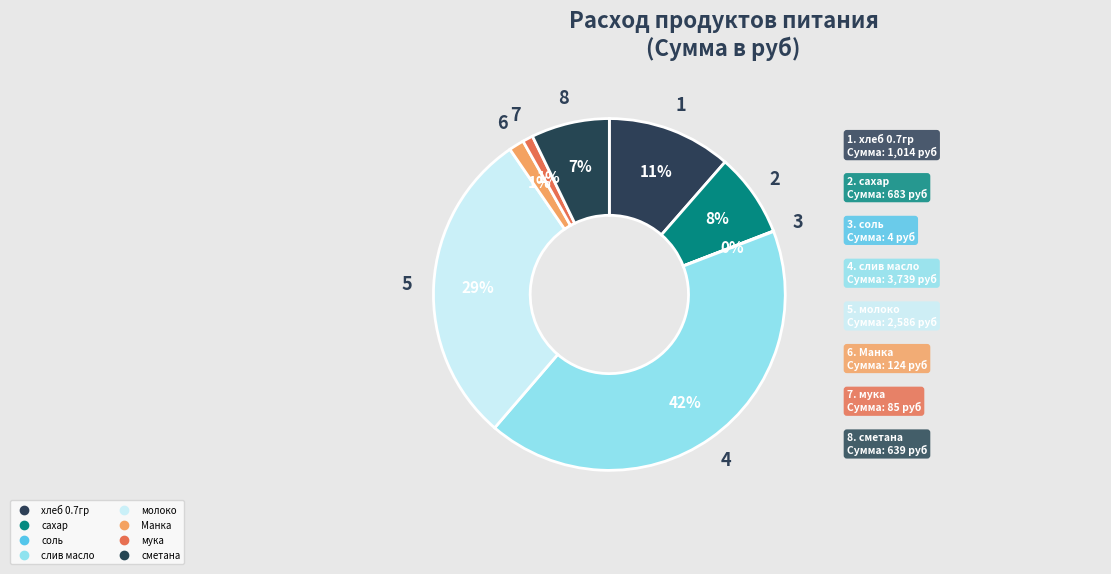

What percentage is the хлеб 0.7гр slice, to the nearest percent?

11%